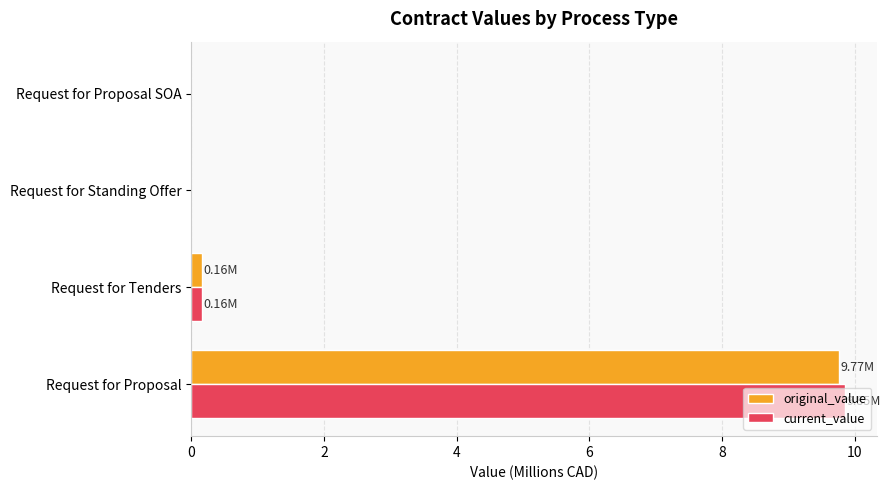

Which series changed the most between Request for Proposal and Request for Proposal SOA?

current_value